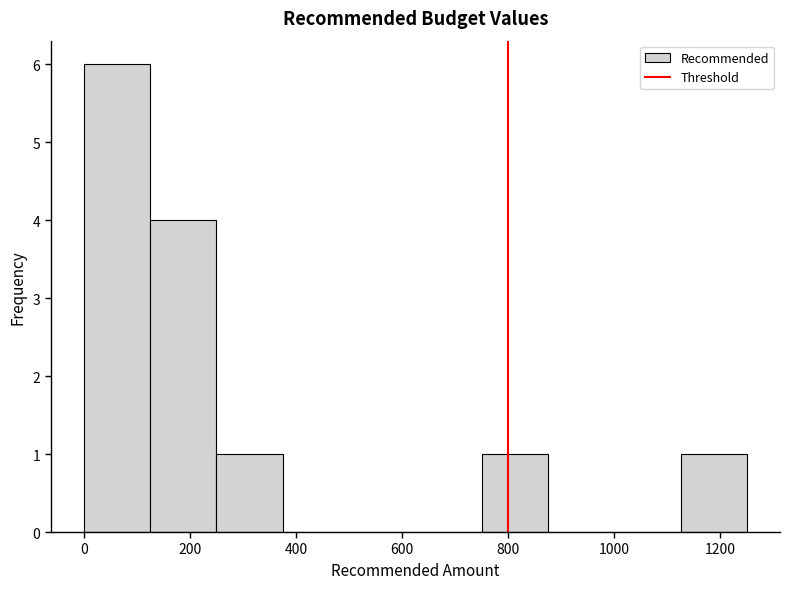

How tall is the bar that spans 250 to 375 on the x-axis? Neither the bar edges nor the heights are printed on the chart, so give them approximately, as read against the axes.

1